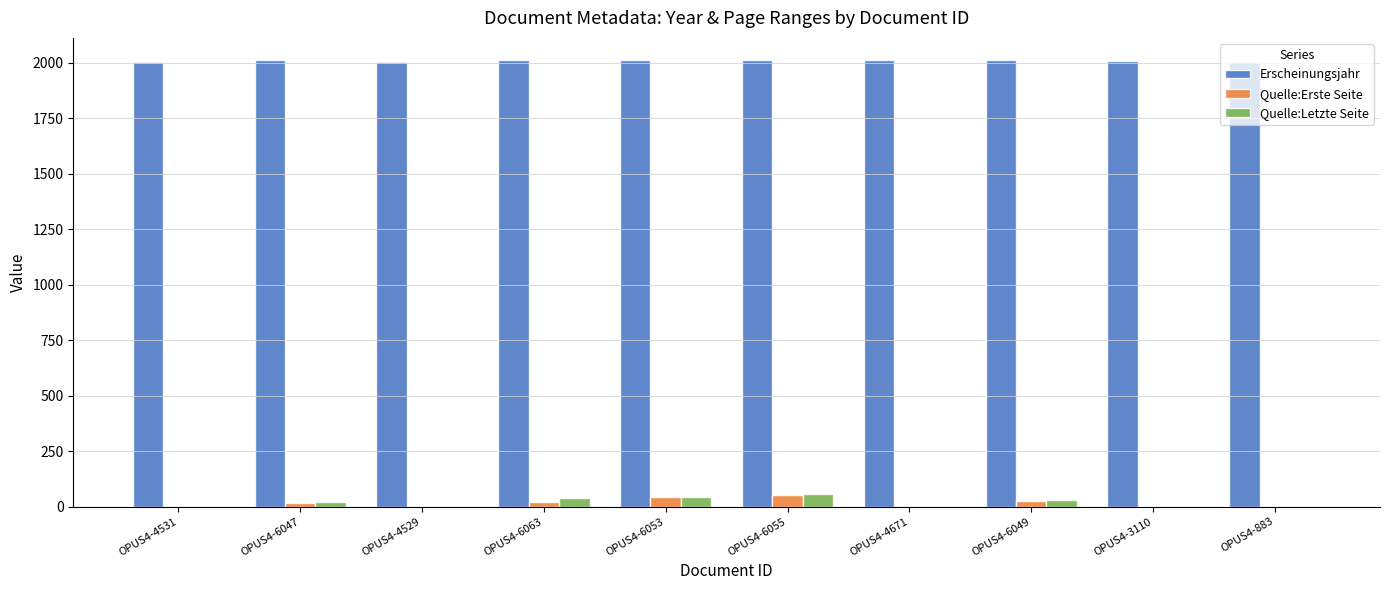

What is the maximum value for Quelle:Letzte Seite?

55